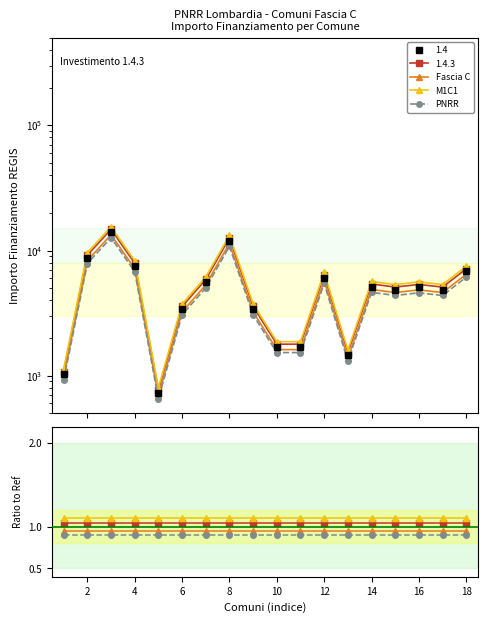

Between 8 and 14, which series saw the biggest shift?

Fascia C